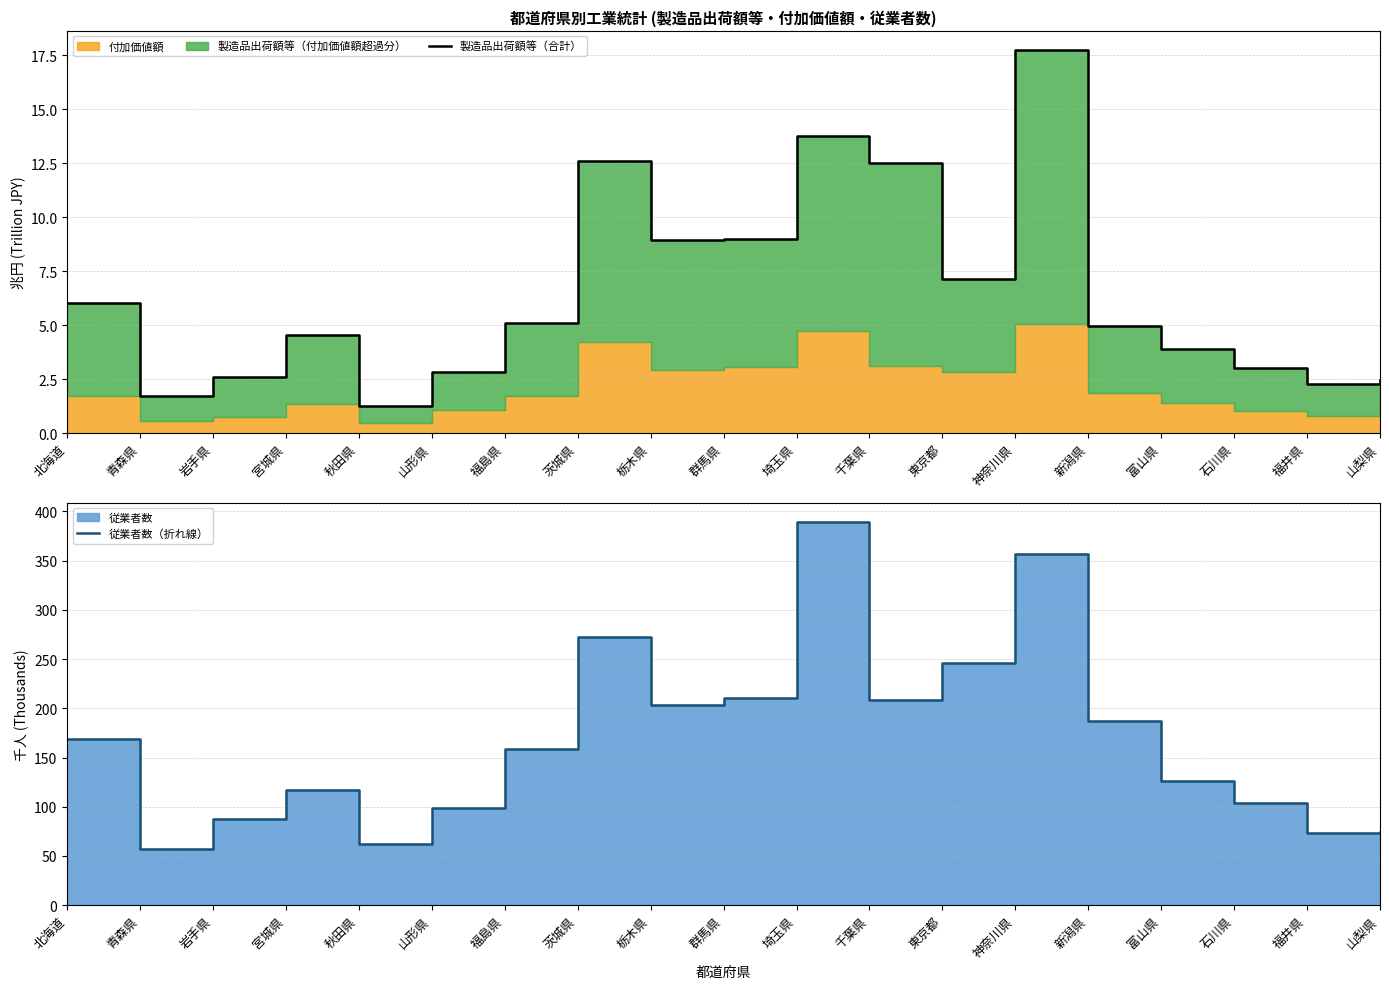

What is the total value across all series at 埼玉県?

403.2